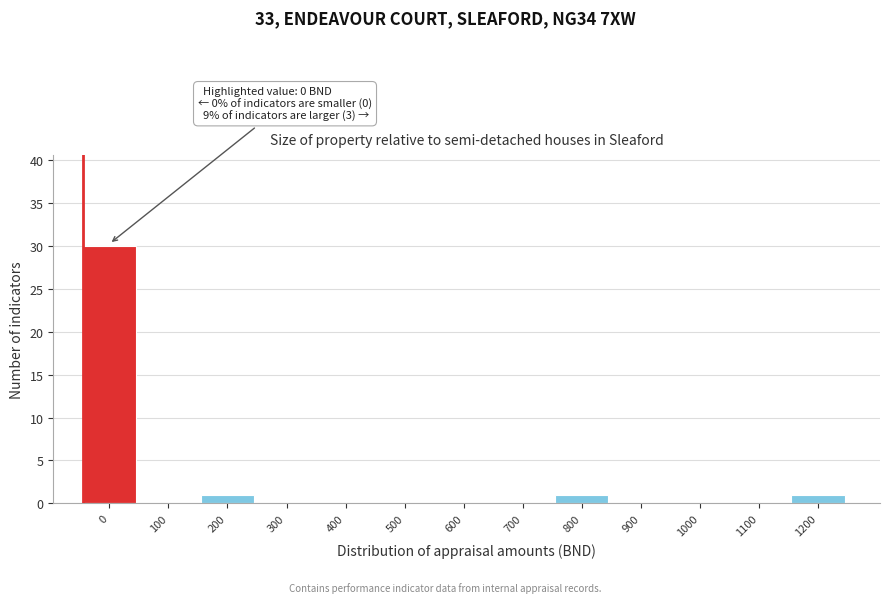

Reading left to right, extract all data points from this chart.

0=30	100=0	200=1	300=0	400=0	500=0	600=0	700=0	800=1	900=0	1000=0	1100=0	1200=1